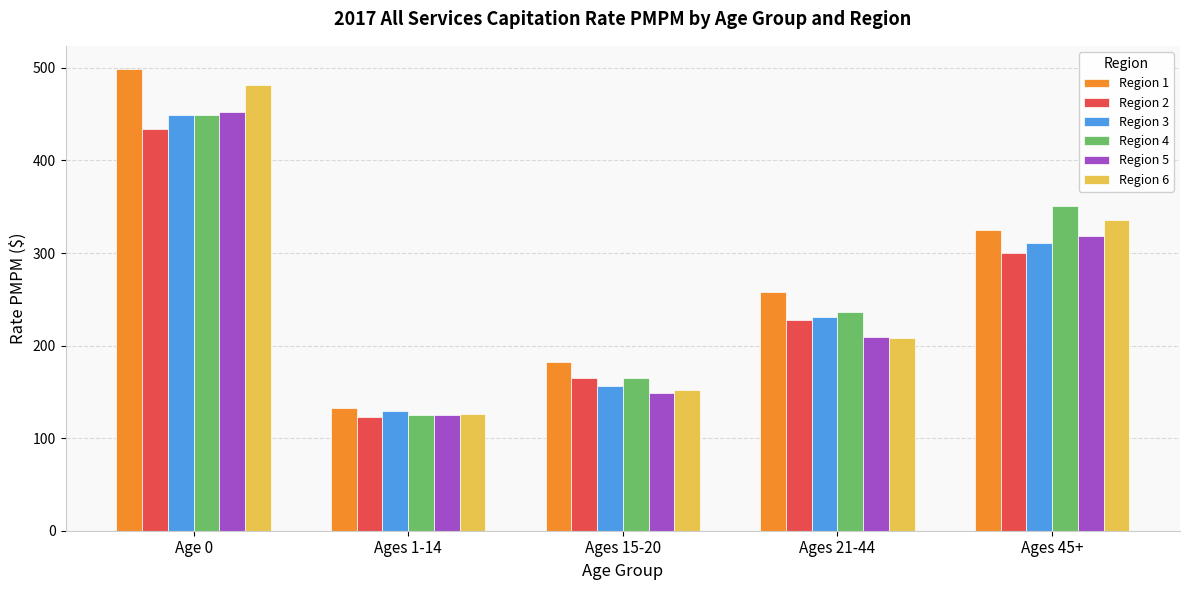

What is the sum of the Region 6 values at Ages 15-20 and Age 0?

633.9